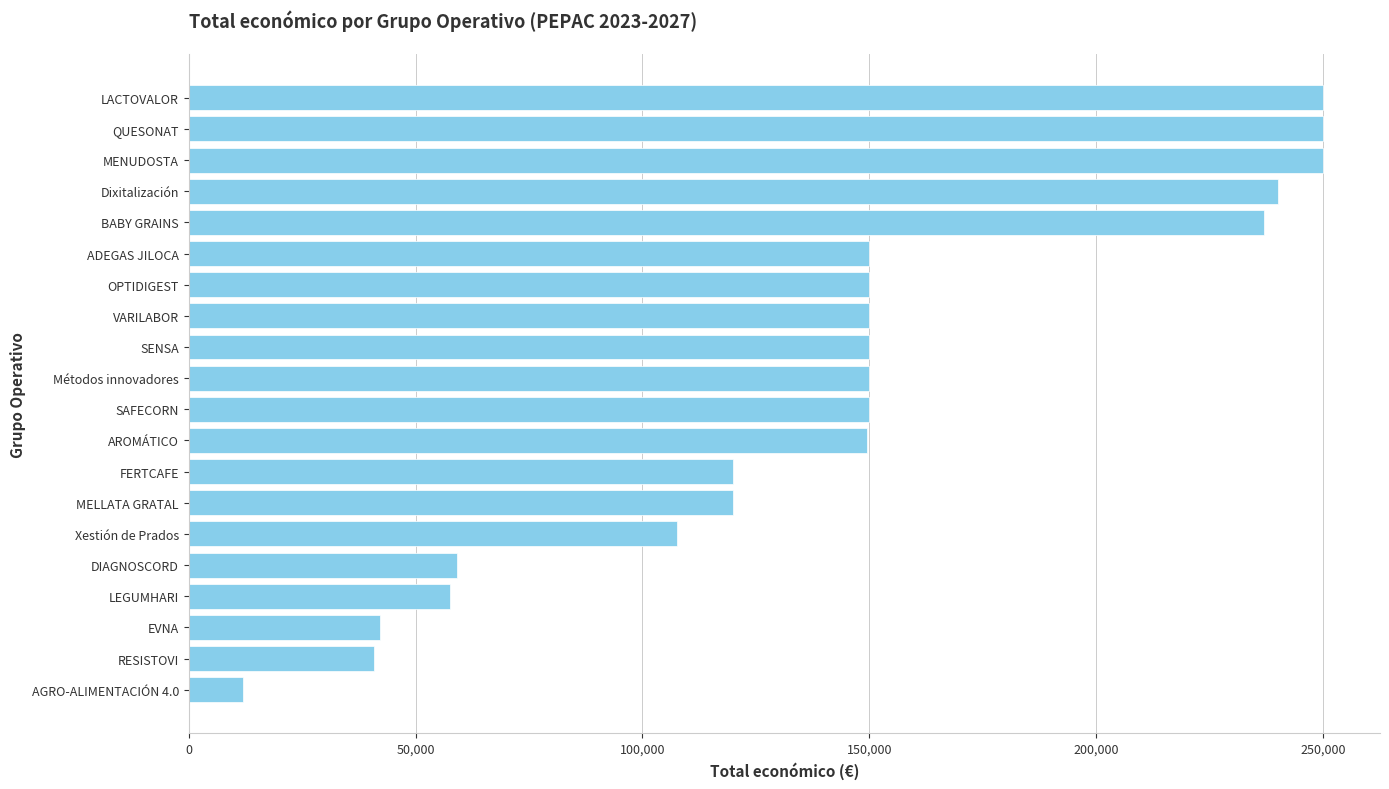

What is the ratio of the value at Dixitalización to the value at QUESONAT?

1.0